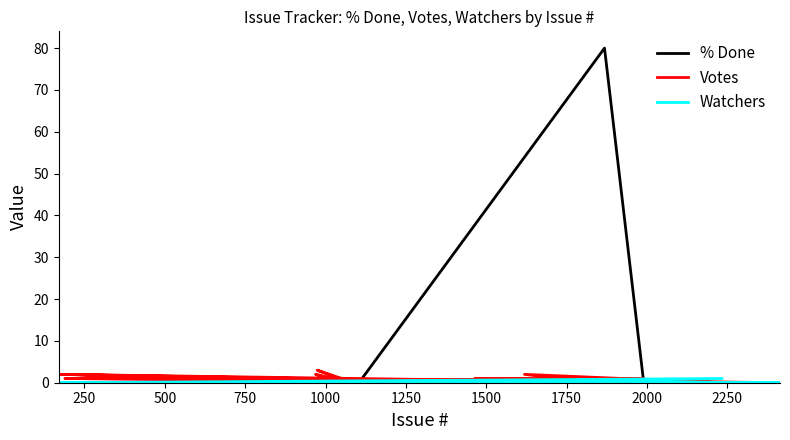

Which series has the widest spread of values?

% Done